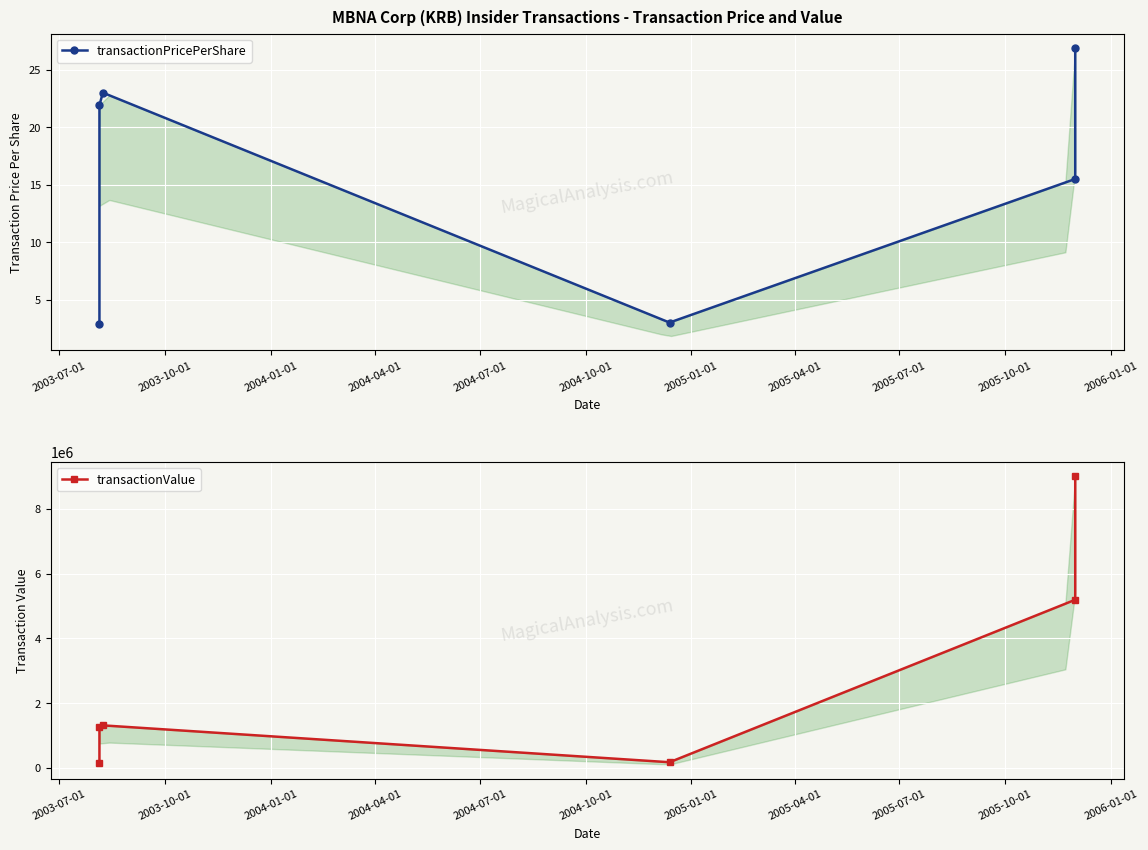

Which has a higher value, 2003-10-01 or 2003-07-01?

2003-10-01